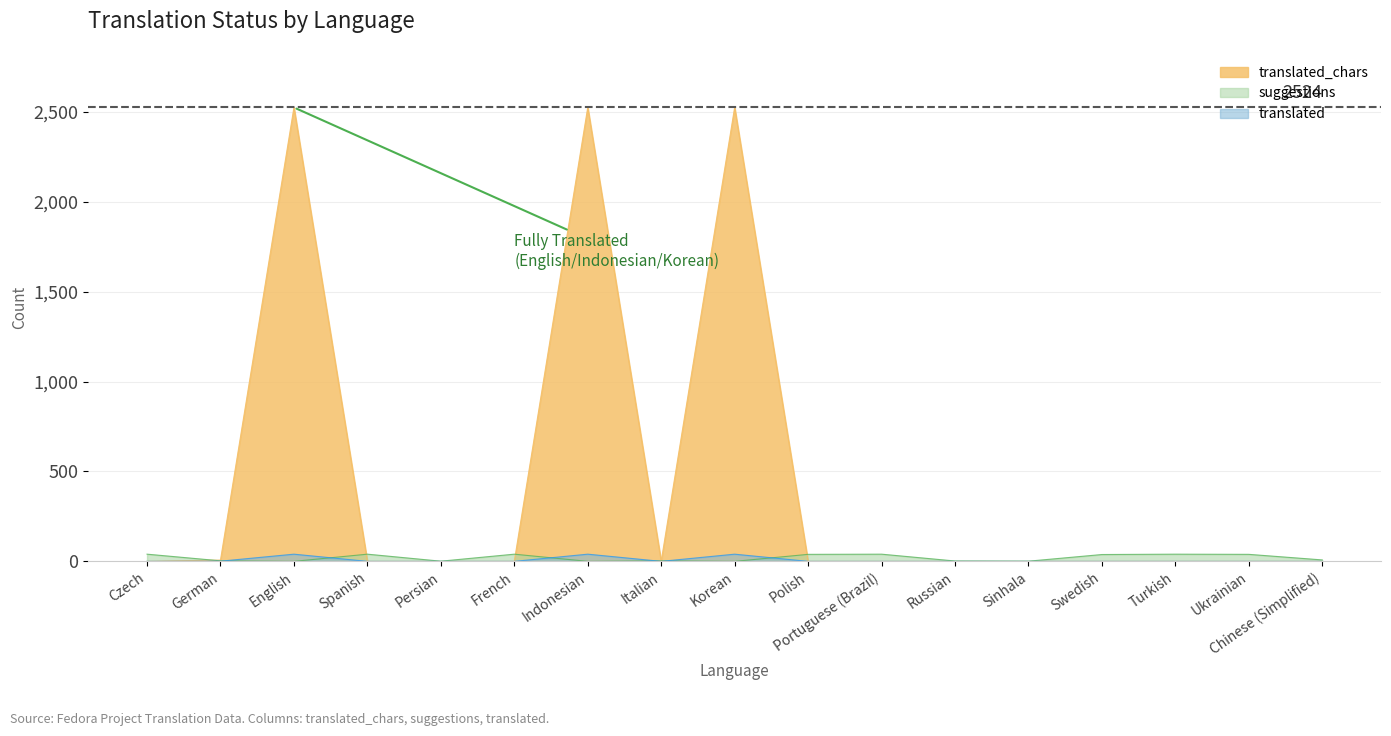

What is the spread (max minus min) of values at English?

2524